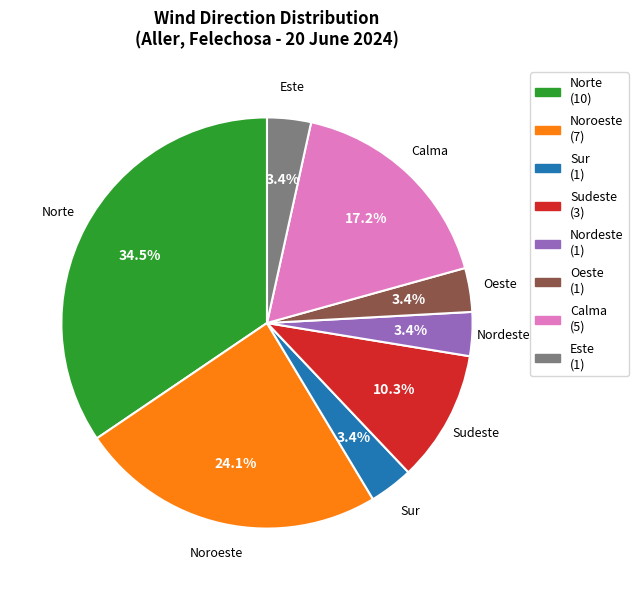

What portion of the pie excludes Este?

96.6%